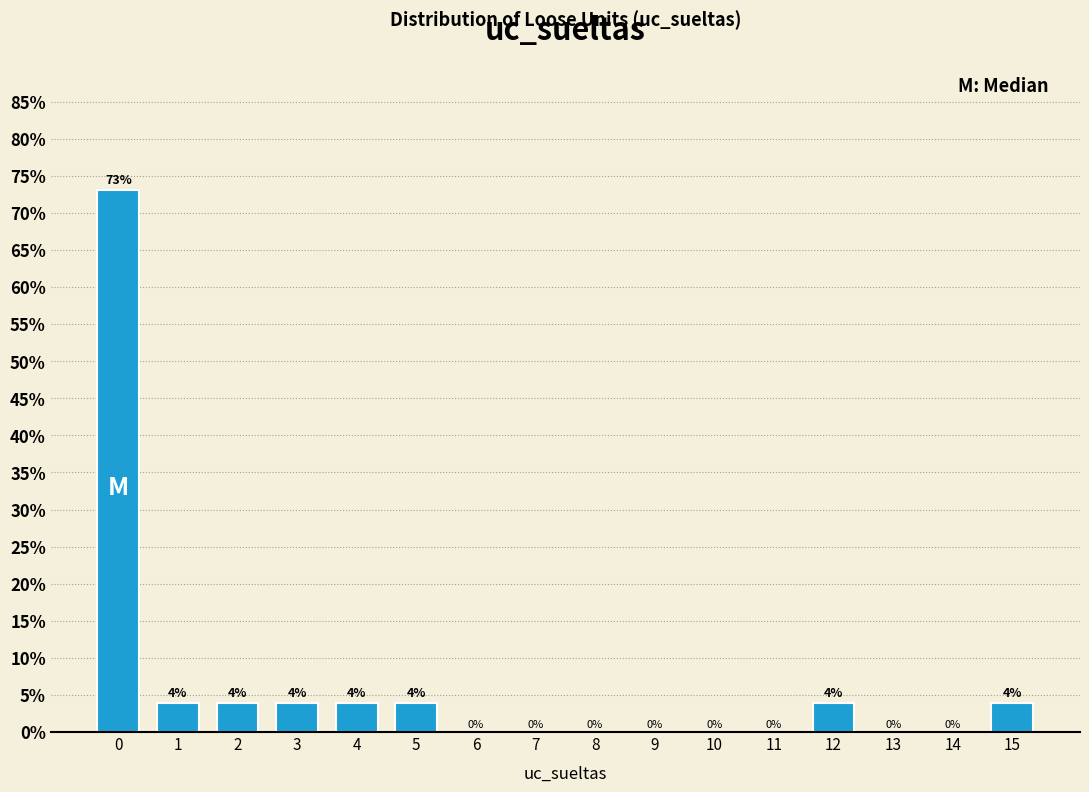

What is the greatest value displayed?

73.1